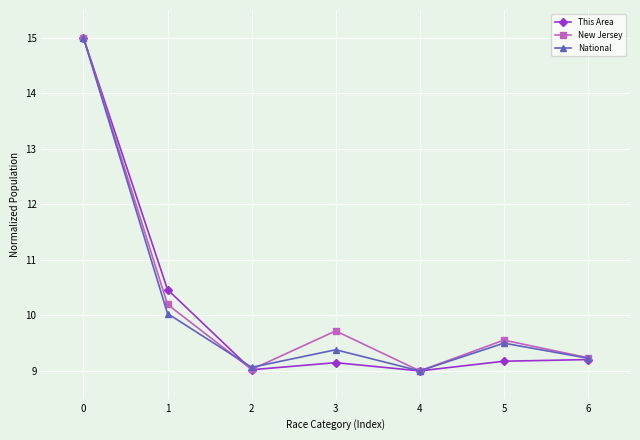

What is the spread (max minus min) of values at 5?

0.4